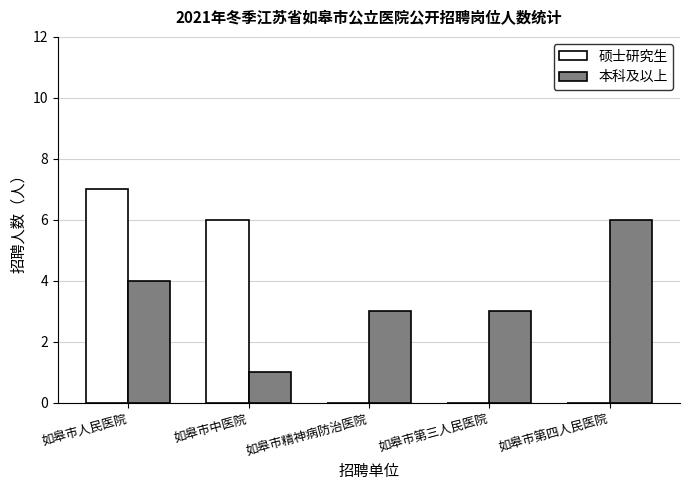

What is the total value across all series at 如皋市人民医院?

11